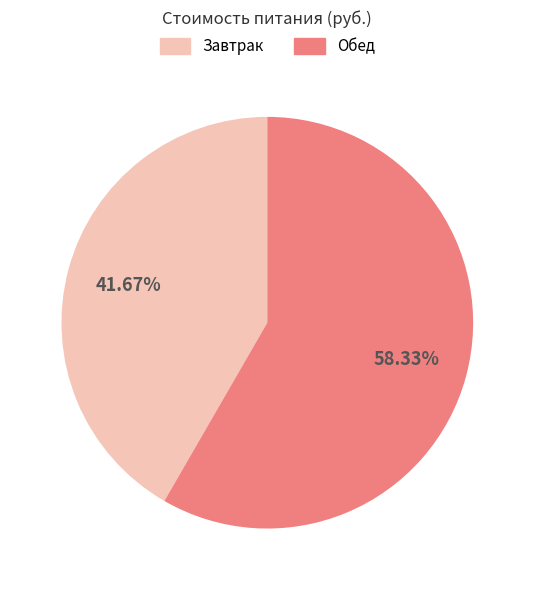

Between Обед and Завтрак, which is larger?

Обед